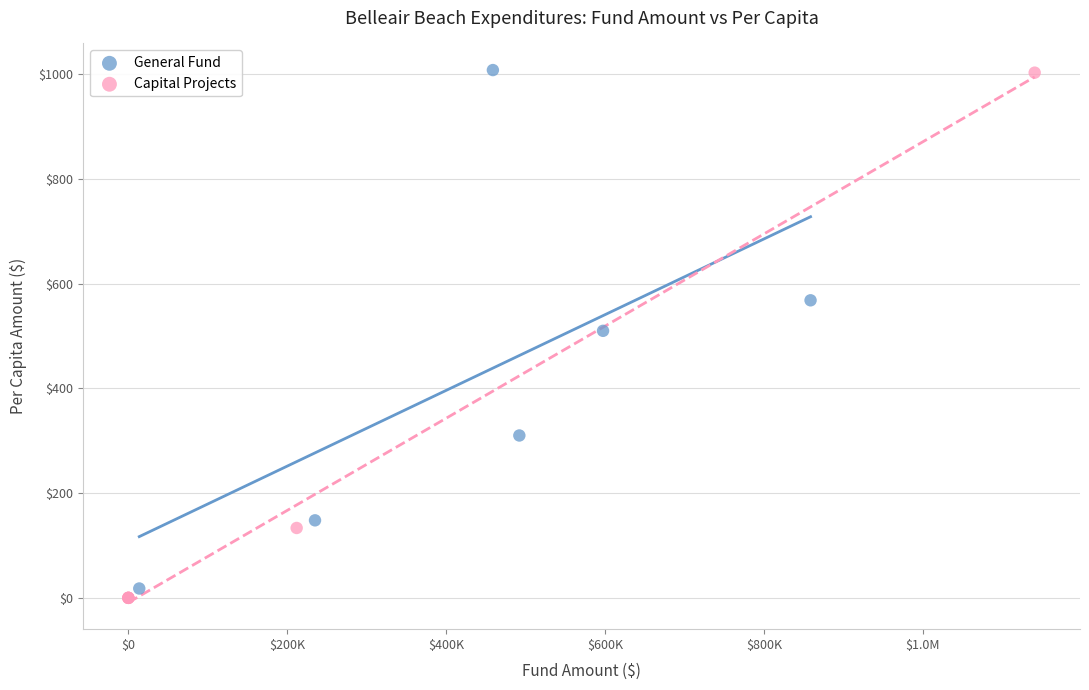

Which series has the widest spread of Y values?

Capital Projects